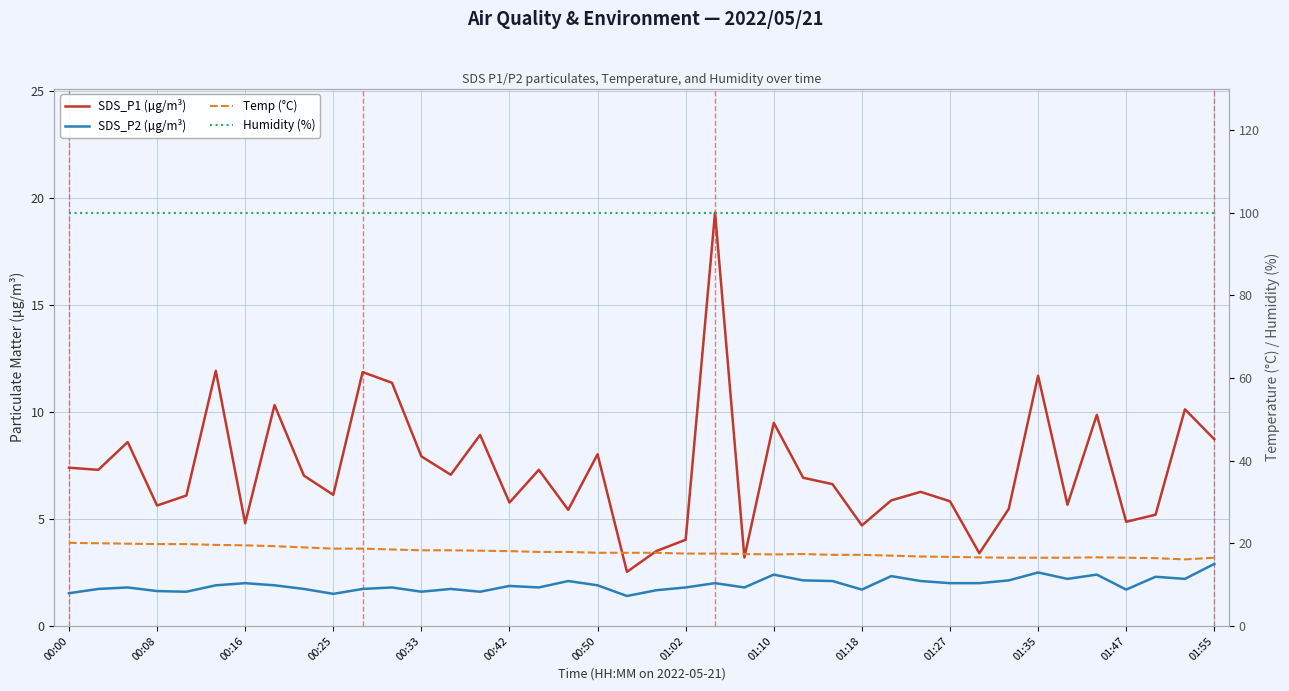

True or false: Temp (°C) has a value of 11.5 at 00:33.

False